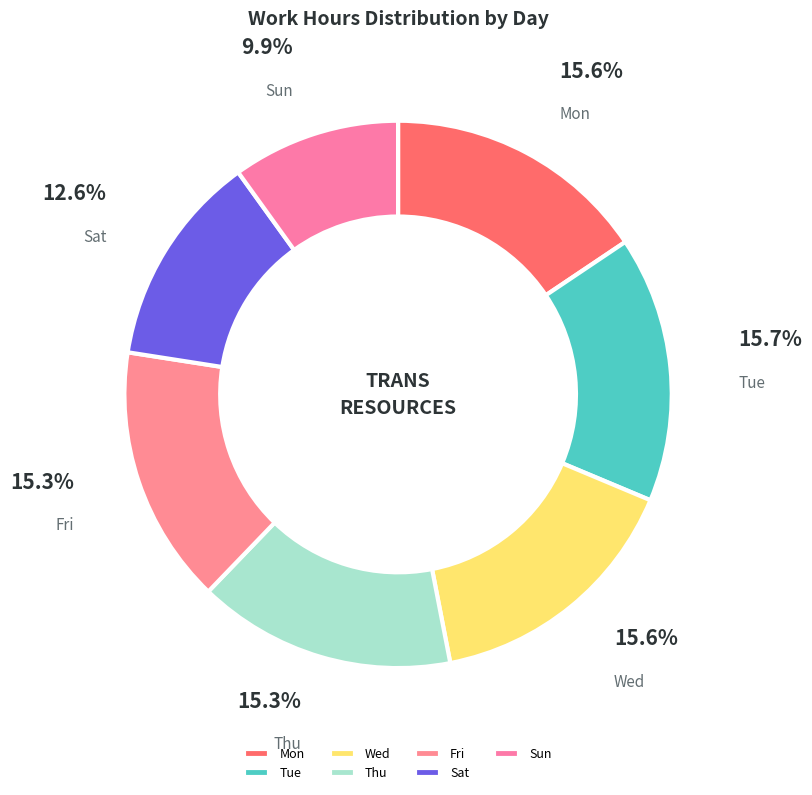

Between Sun and Wed, which is larger?

Wed